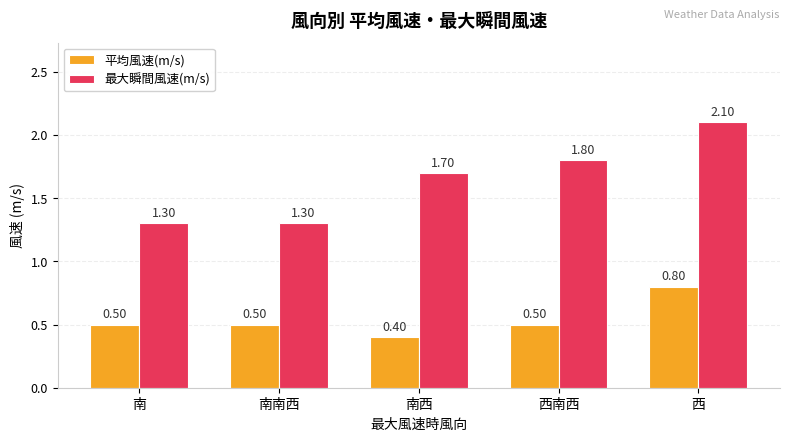

What is the label of the 5th bar from the right?

南